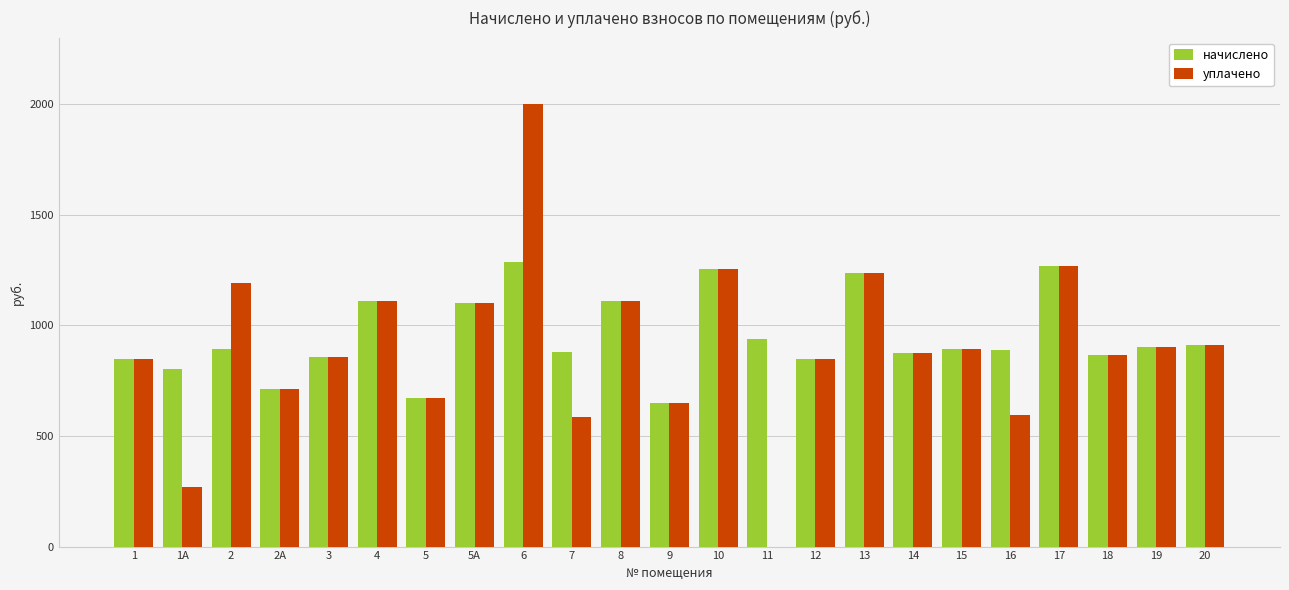

What is the maximum value shown in the chart?

2000.0